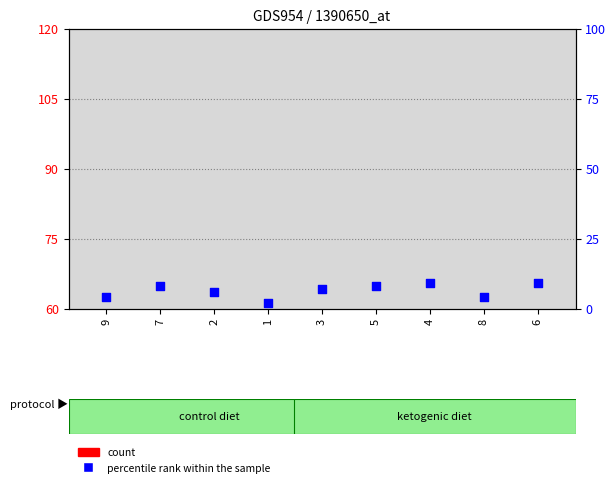

Is the value of percentile rank within the sample at 6 greater than the value of count at 8?

Yes